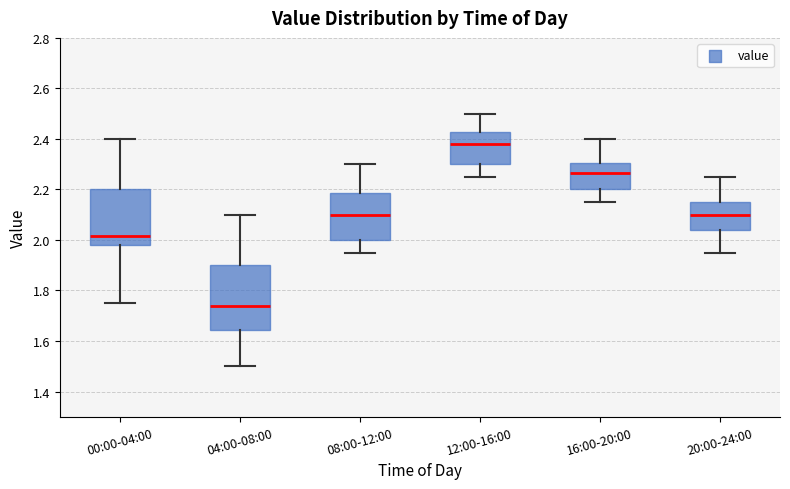

Reading left to right, read every box against the y-axis: the position of its median line, the range the box covers, and the ends of its whiskers. The values are not printed on the chart, so give them approximately, as read against the axis.

00:00-04:00: median 2.02, box 1.98 to 2.20, whiskers 1.76 to 2.40
04:00-08:00: median 1.74, box 1.64 to 1.90, whiskers 1.50 to 2.10
08:00-12:00: median 2.10, box 2.00 to 2.18, whiskers 1.96 to 2.30
12:00-16:00: median 2.38, box 2.30 to 2.42, whiskers 2.26 to 2.50
16:00-20:00: median 2.26, box 2.20 to 2.30, whiskers 2.16 to 2.40
20:00-24:00: median 2.10, box 2.04 to 2.16, whiskers 1.96 to 2.26